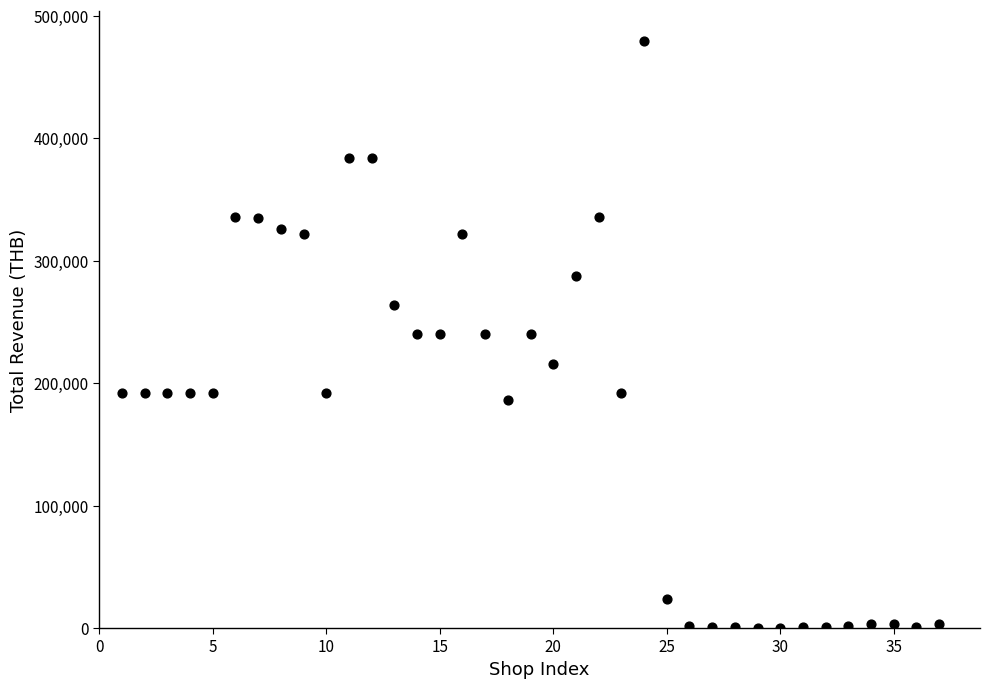

What is the range of X values (max minus min)?

36